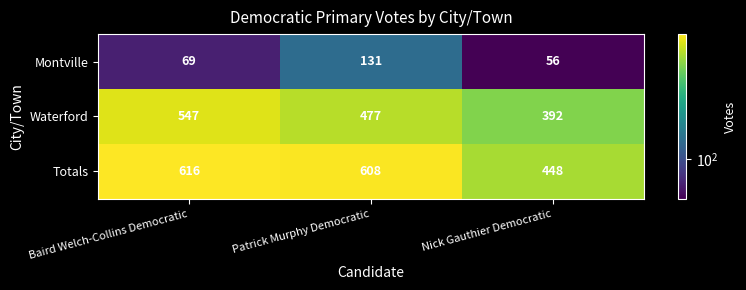

Is it true that Totals equals 861 at Baird Welch-Collins Democratic?

False